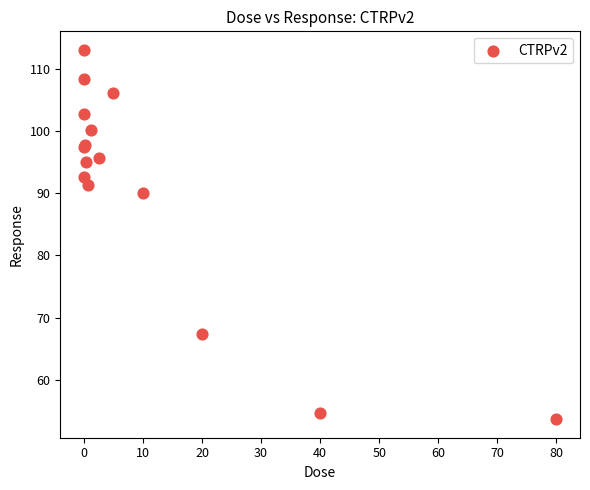

What Y value in the scatter plot is closest to 83?

90.0